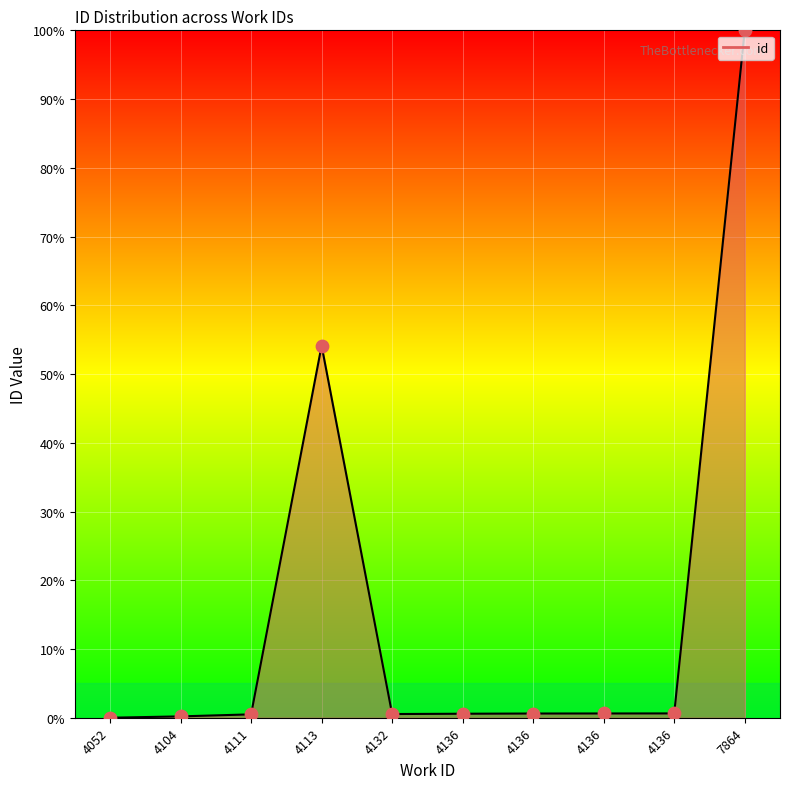

What is the change in value from 4111 to 4136?

+0.1